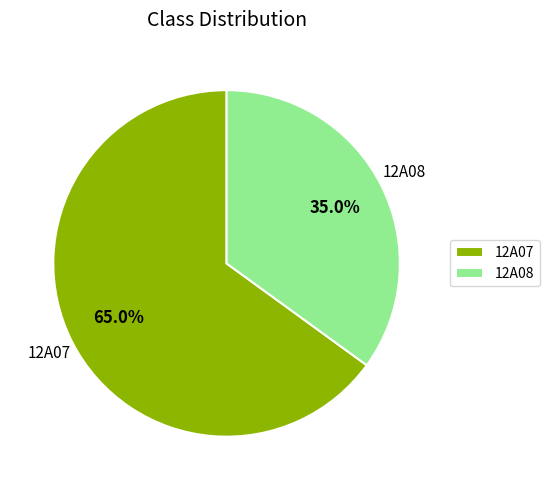

To the nearest percent, what percentage of the pie is 12A07?

65%